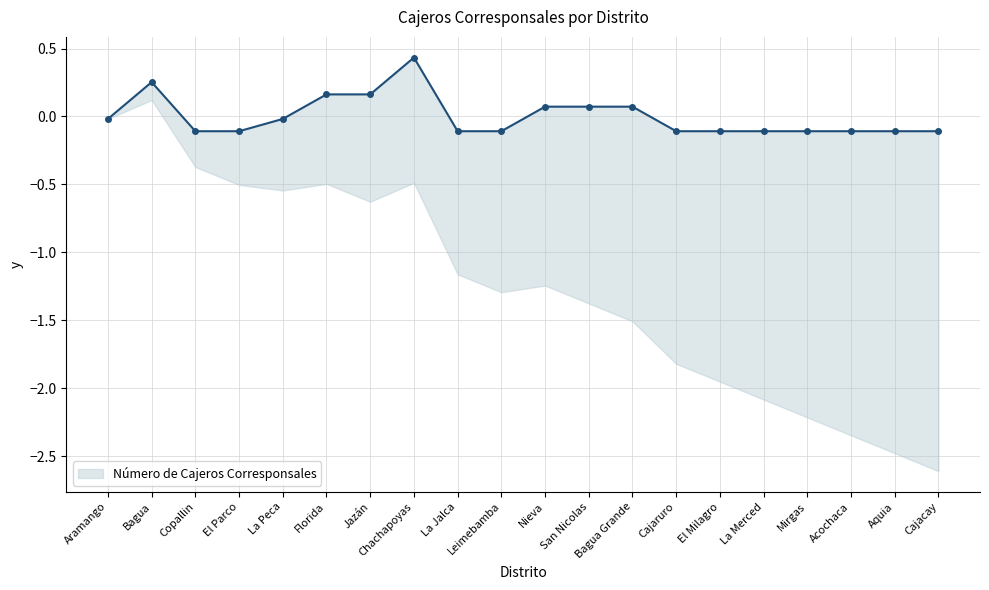

What is the difference between the maximum and minimum values?

0.5